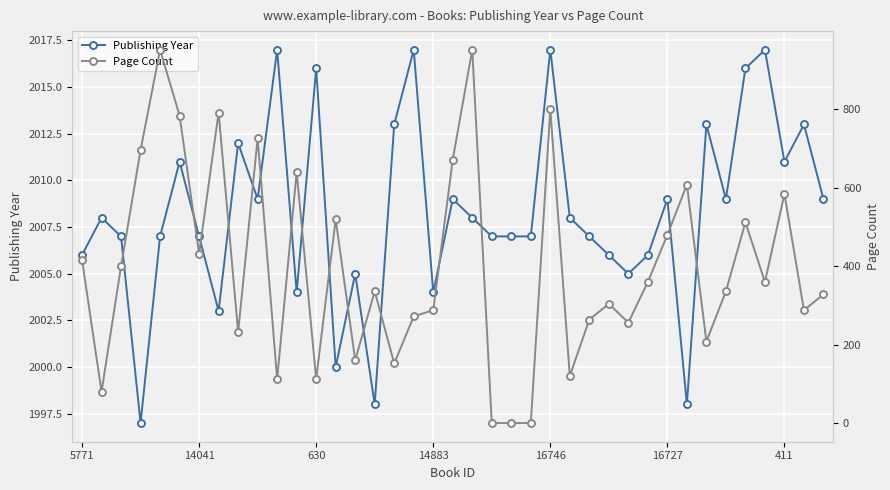

True or false: Publishing Year has more than 0 points higher than both neighbors.

True